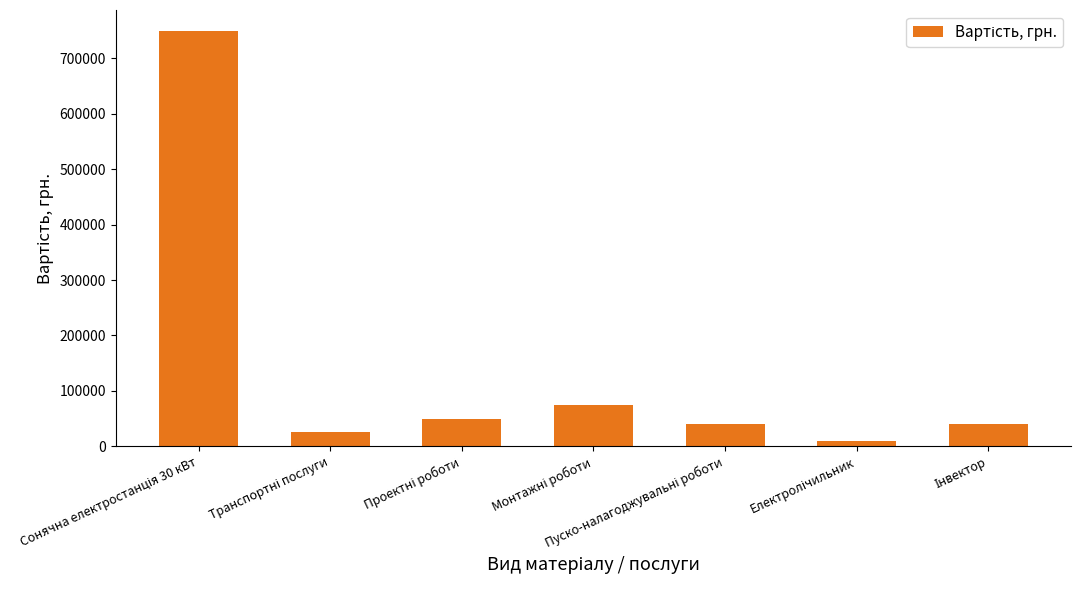

What is the maximum value shown in the chart?

750000